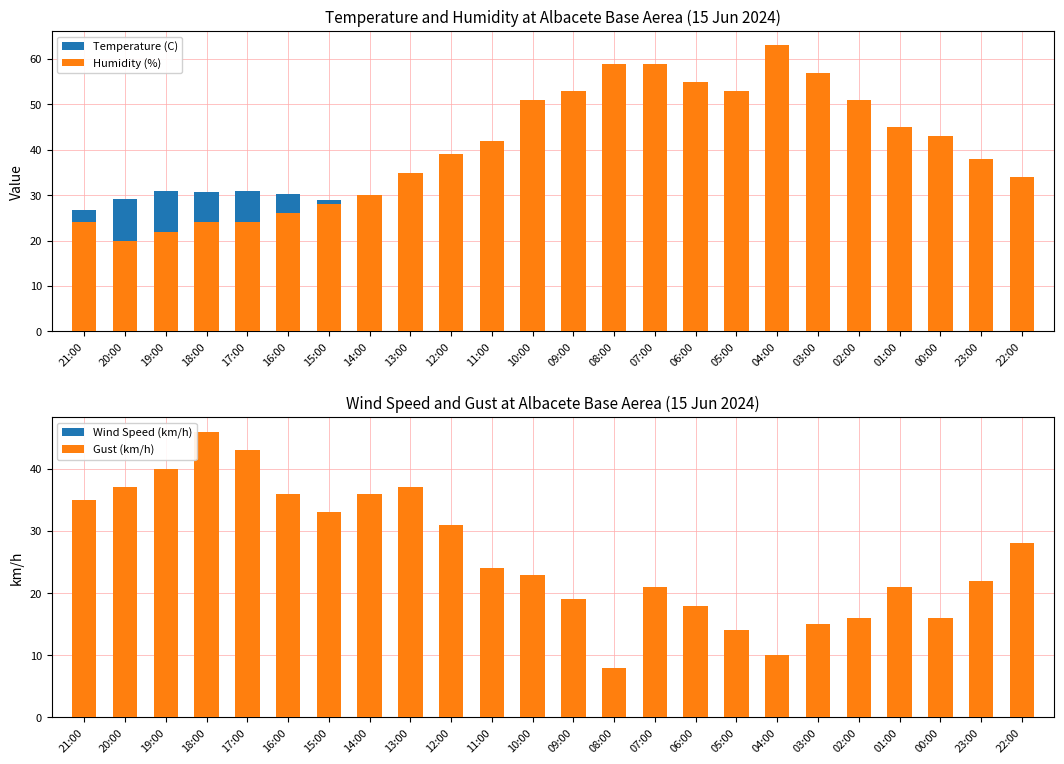

What is the total value across all series at 23:00?

93.3